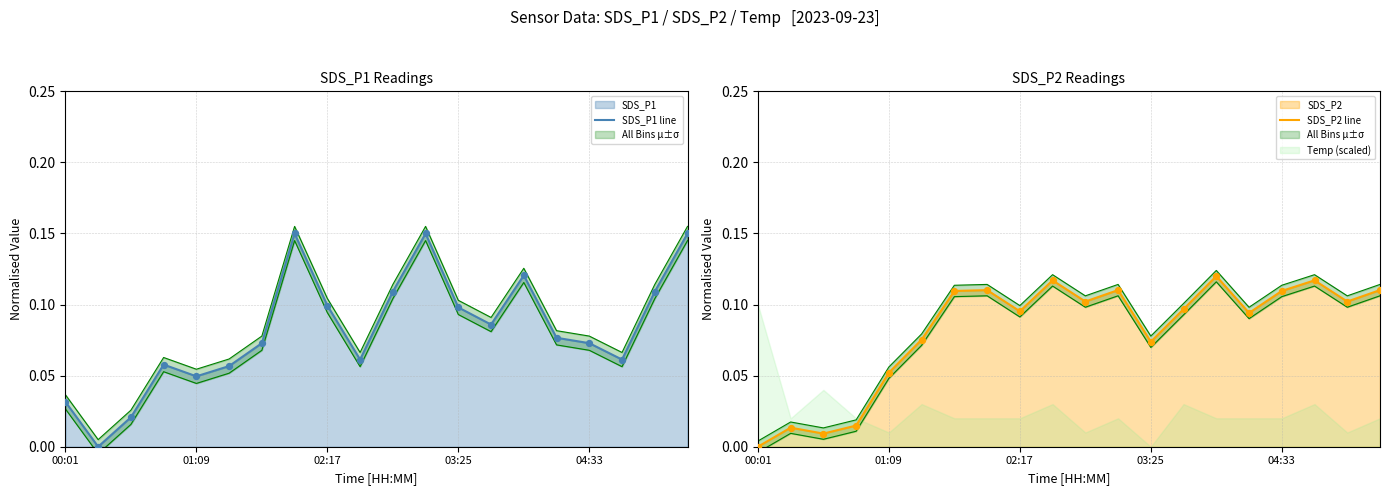

Which series has the widest spread of Y values?

SDS_P1 line